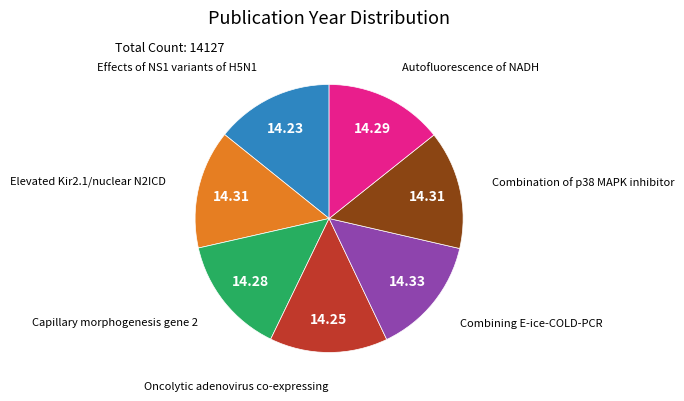

Does any single category account for the majority?

No